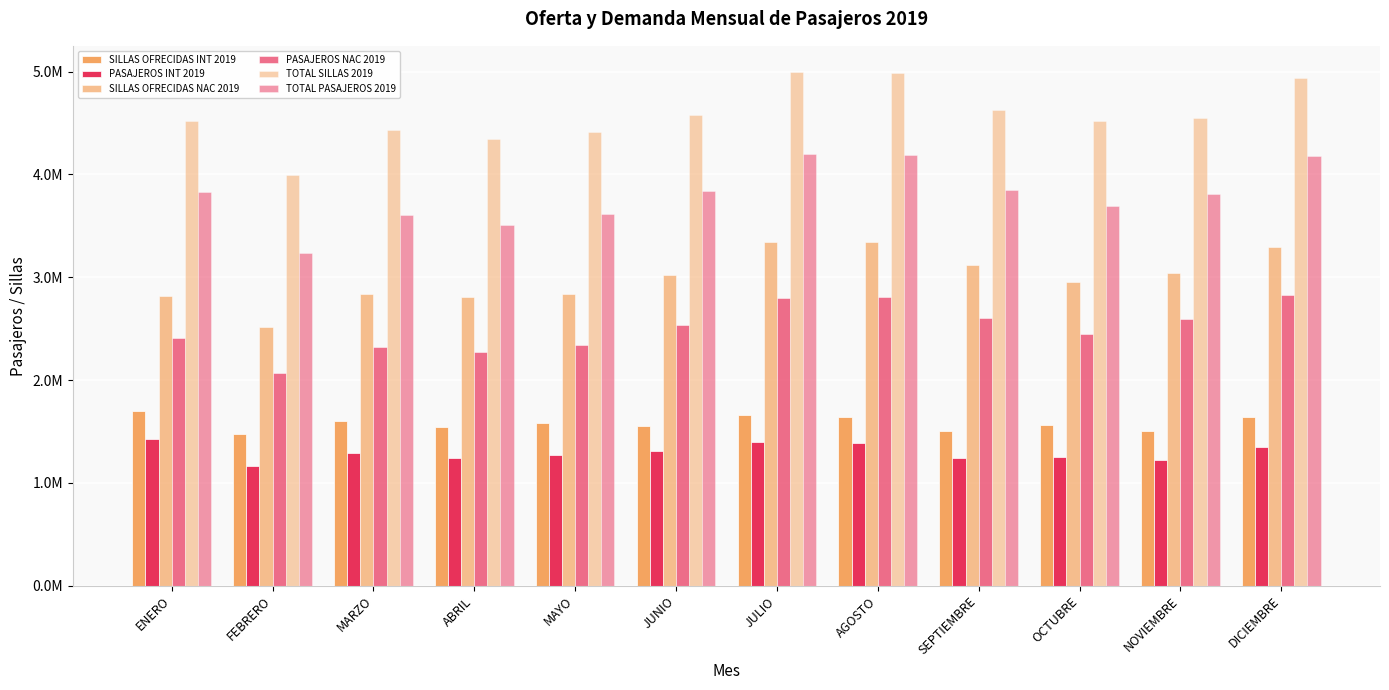

What is the average value of the PASAJEROS NAC 2019 series?

2500460